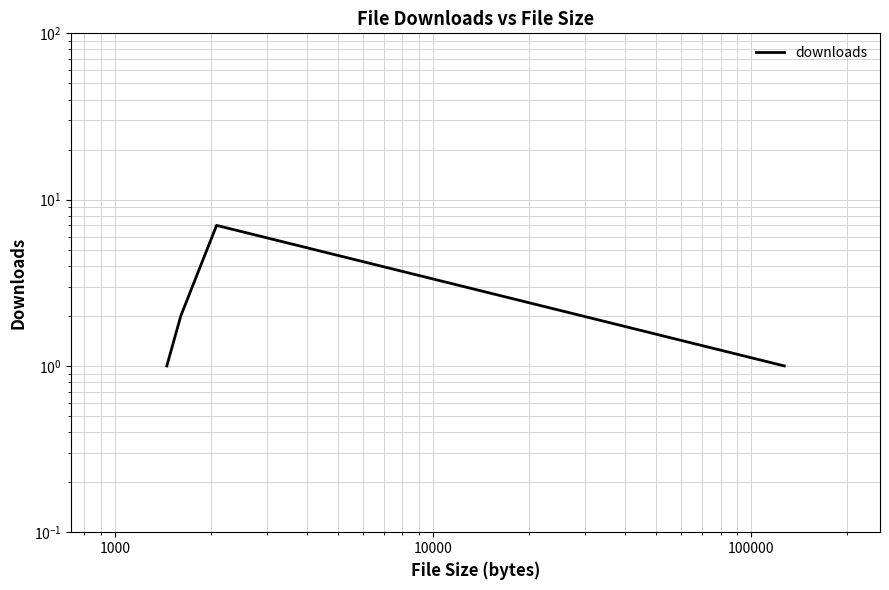

The value at 10 is 2. True or false?

False